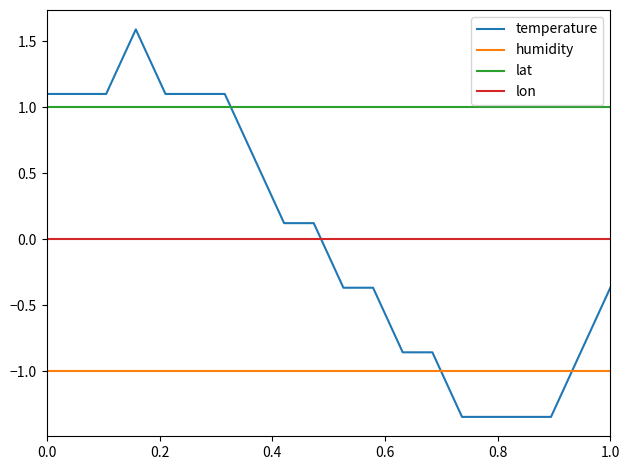

List the series in order of their peak value, lowest first.

humidity, lon, lat, temperature